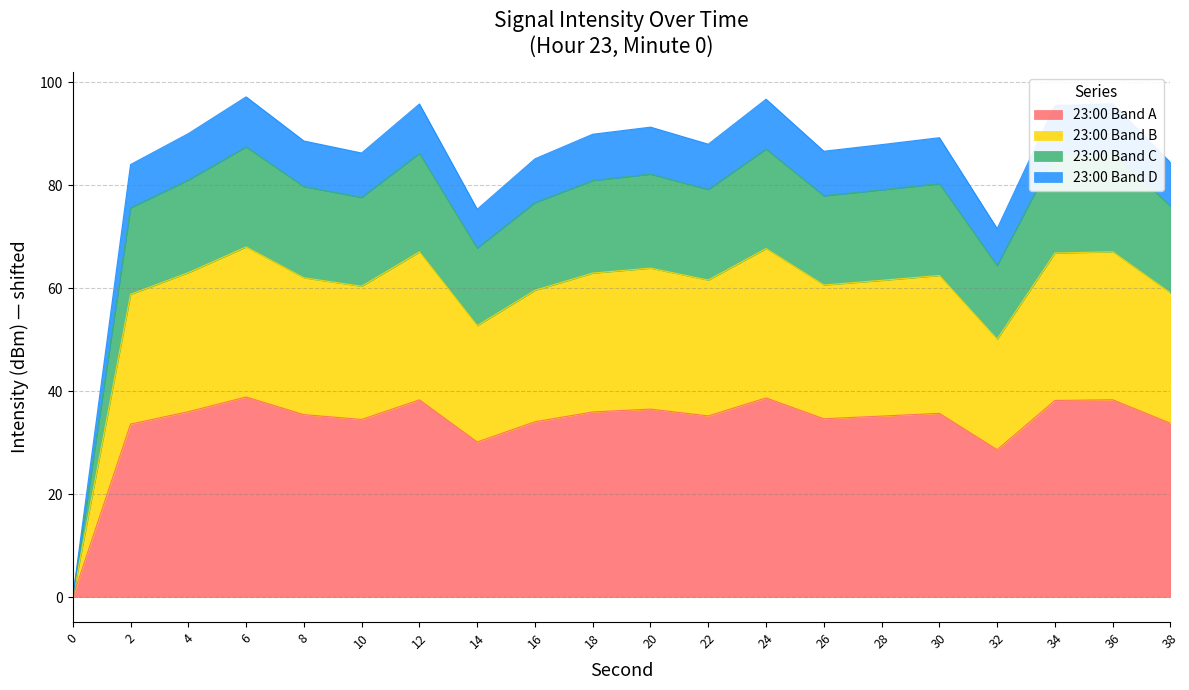

How many points are lower than both their immediate neighbors (excluding endpoints)?

5